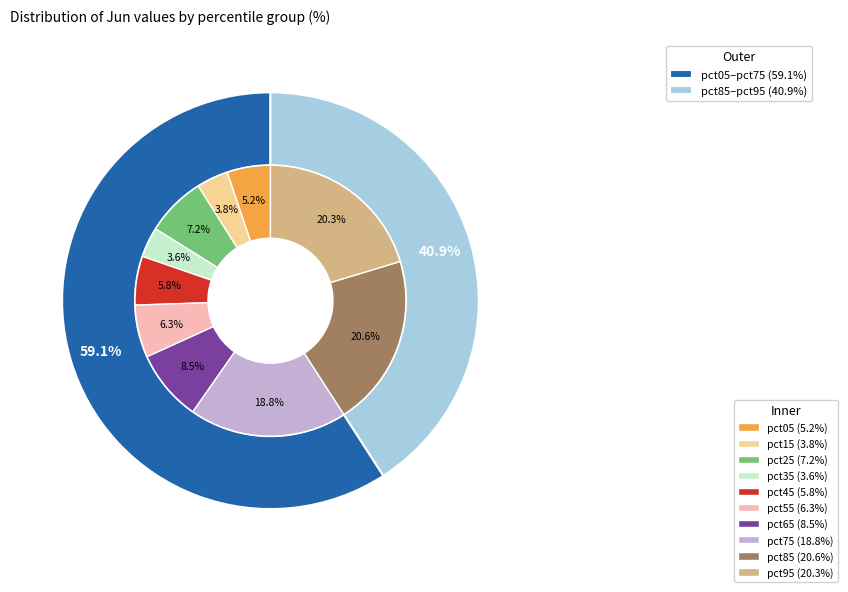

True or false: pct15 accounts for 4% of the total.

True